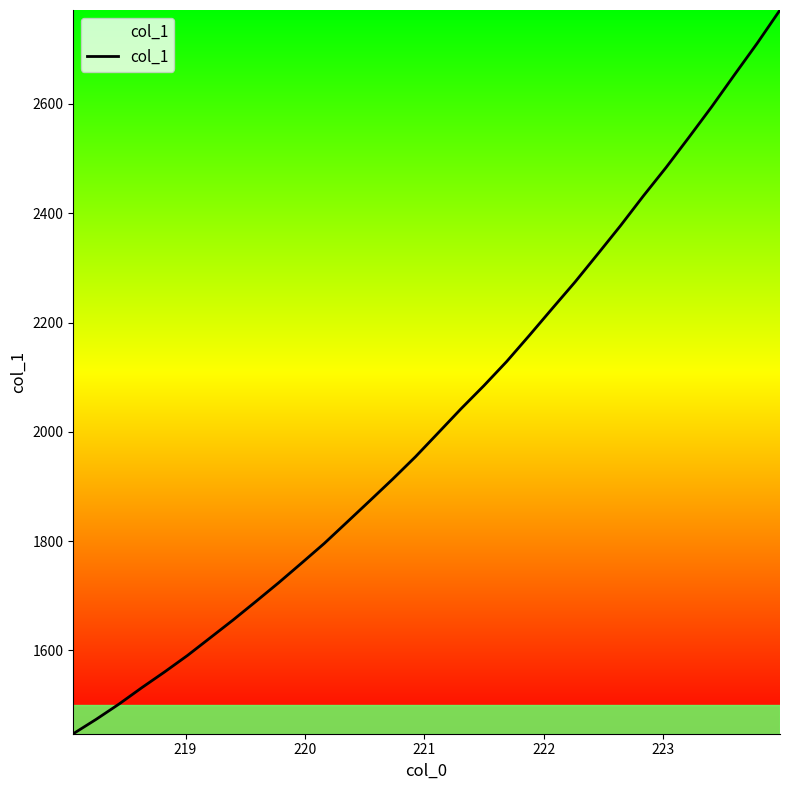

How many lines are shown in the chart?

1